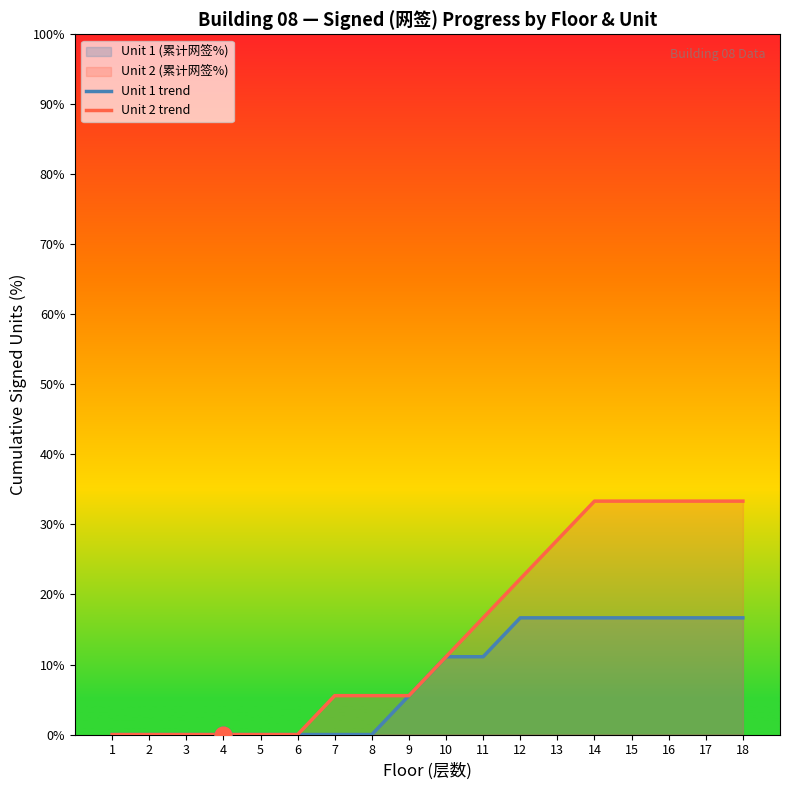

Which series changed the most between 4 and 18?

Unit 2 trend